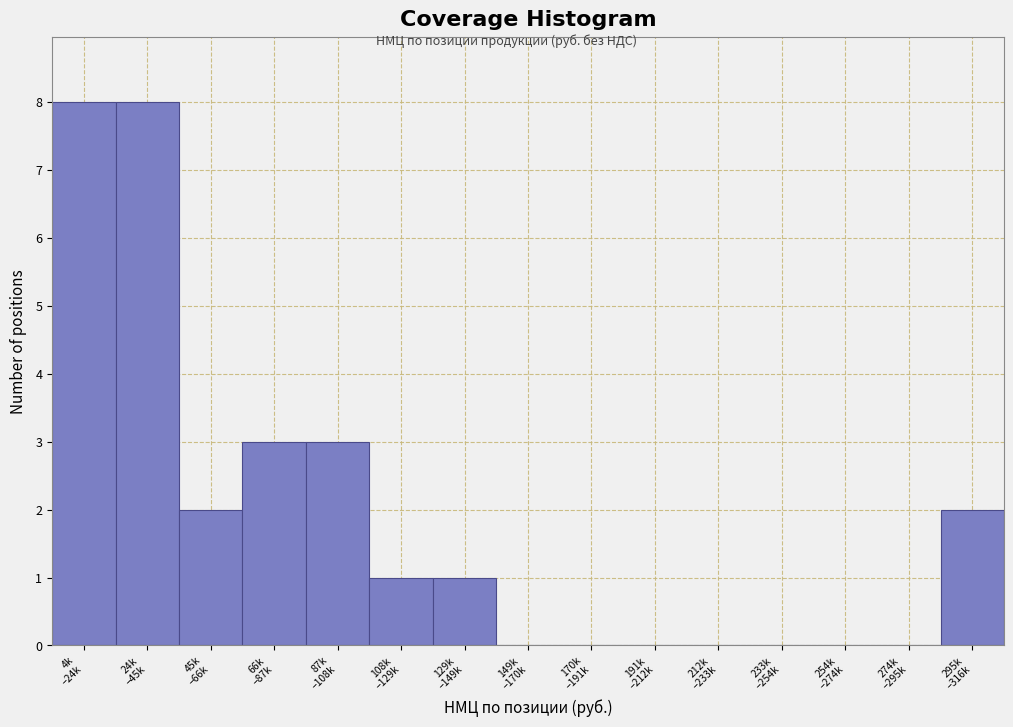

What is the maximum value shown in the chart?

8